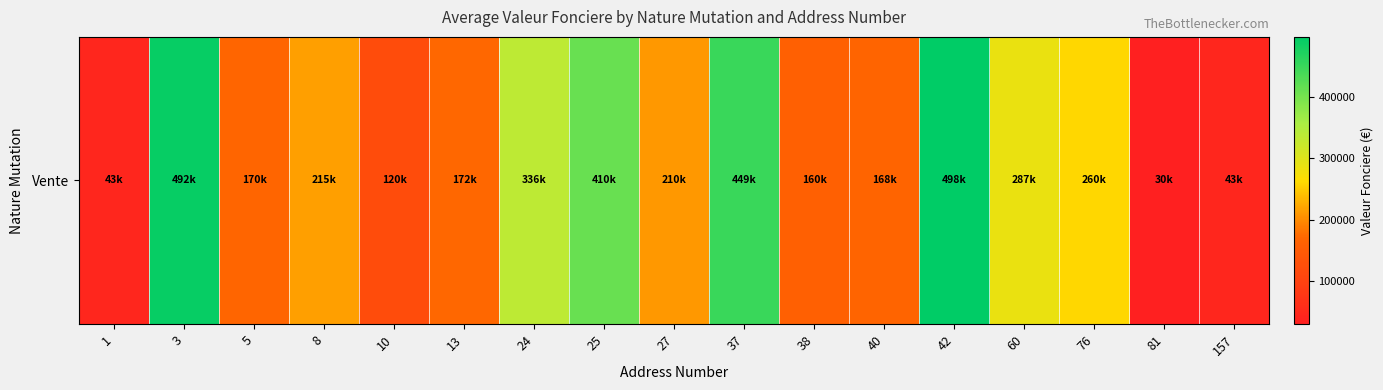

At which label is the value closest to 263830?

76